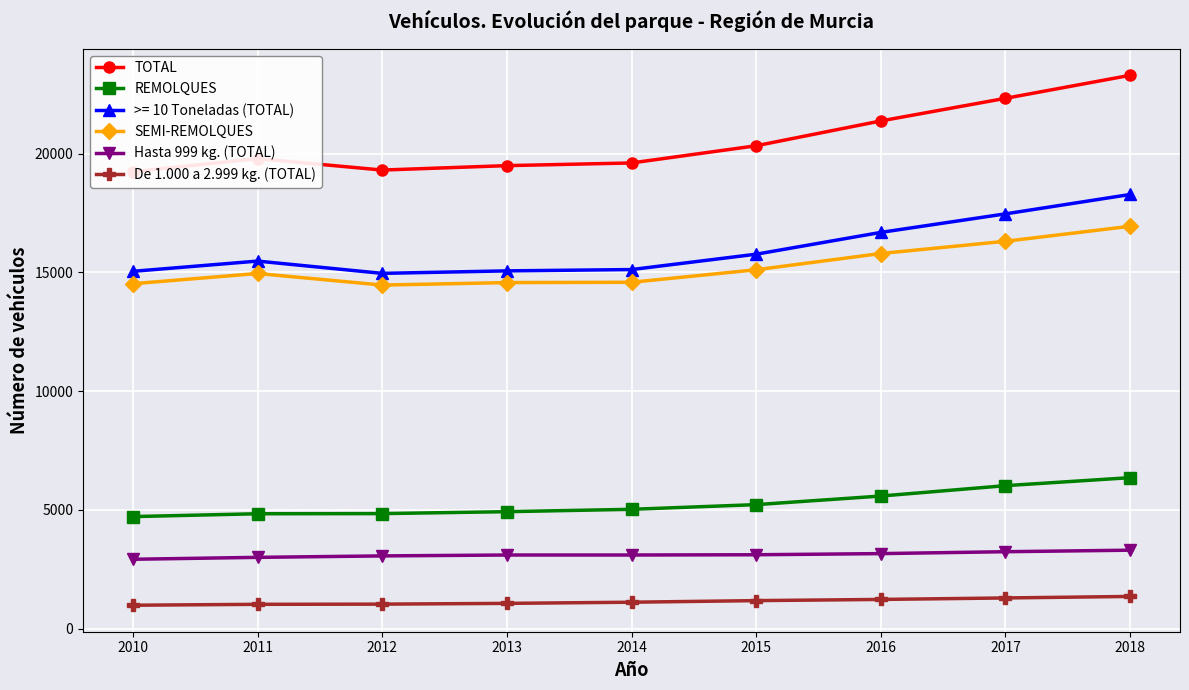

Is it true that REMOLQUES equals 2747 at 2014?

False